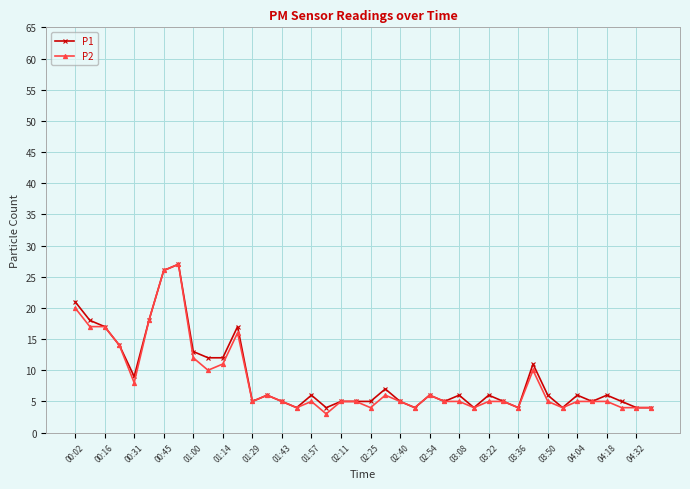

True or false: P2 has more than 1 points higher than both neighbors.

True